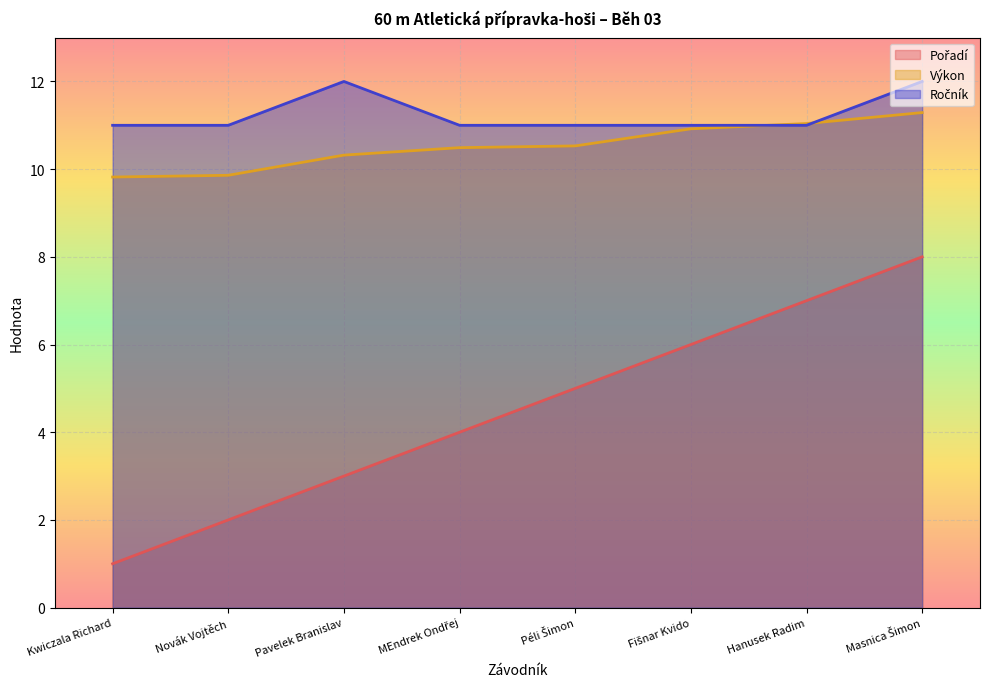

Between Novák Vojtěch and Masnica Šimon, which series saw the biggest shift?

Pořadí